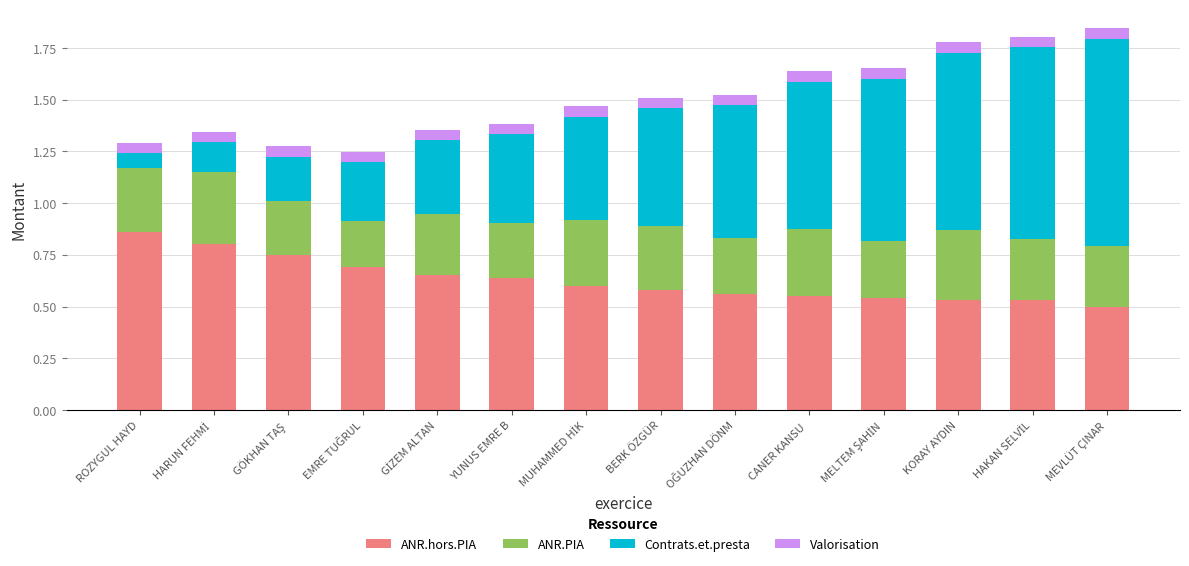

Which category has the highest value in the ANR.hors.PIA series?

ROZYGUL HAYD